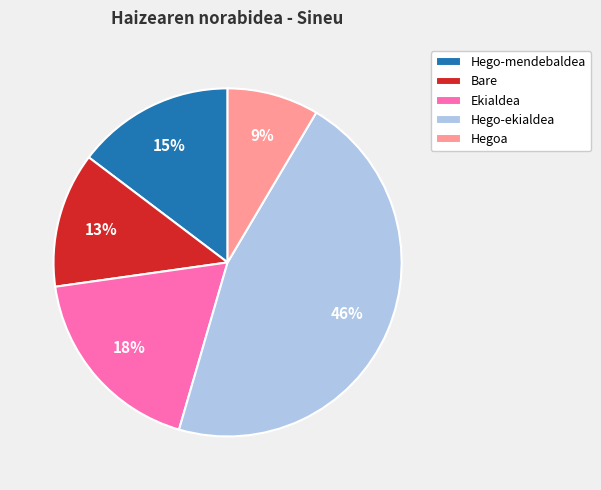

Rank the categories by value from lowest to highest.

Hegoa, Bare, Hego-mendebaldea, Ekialdea, Hego-ekialdea